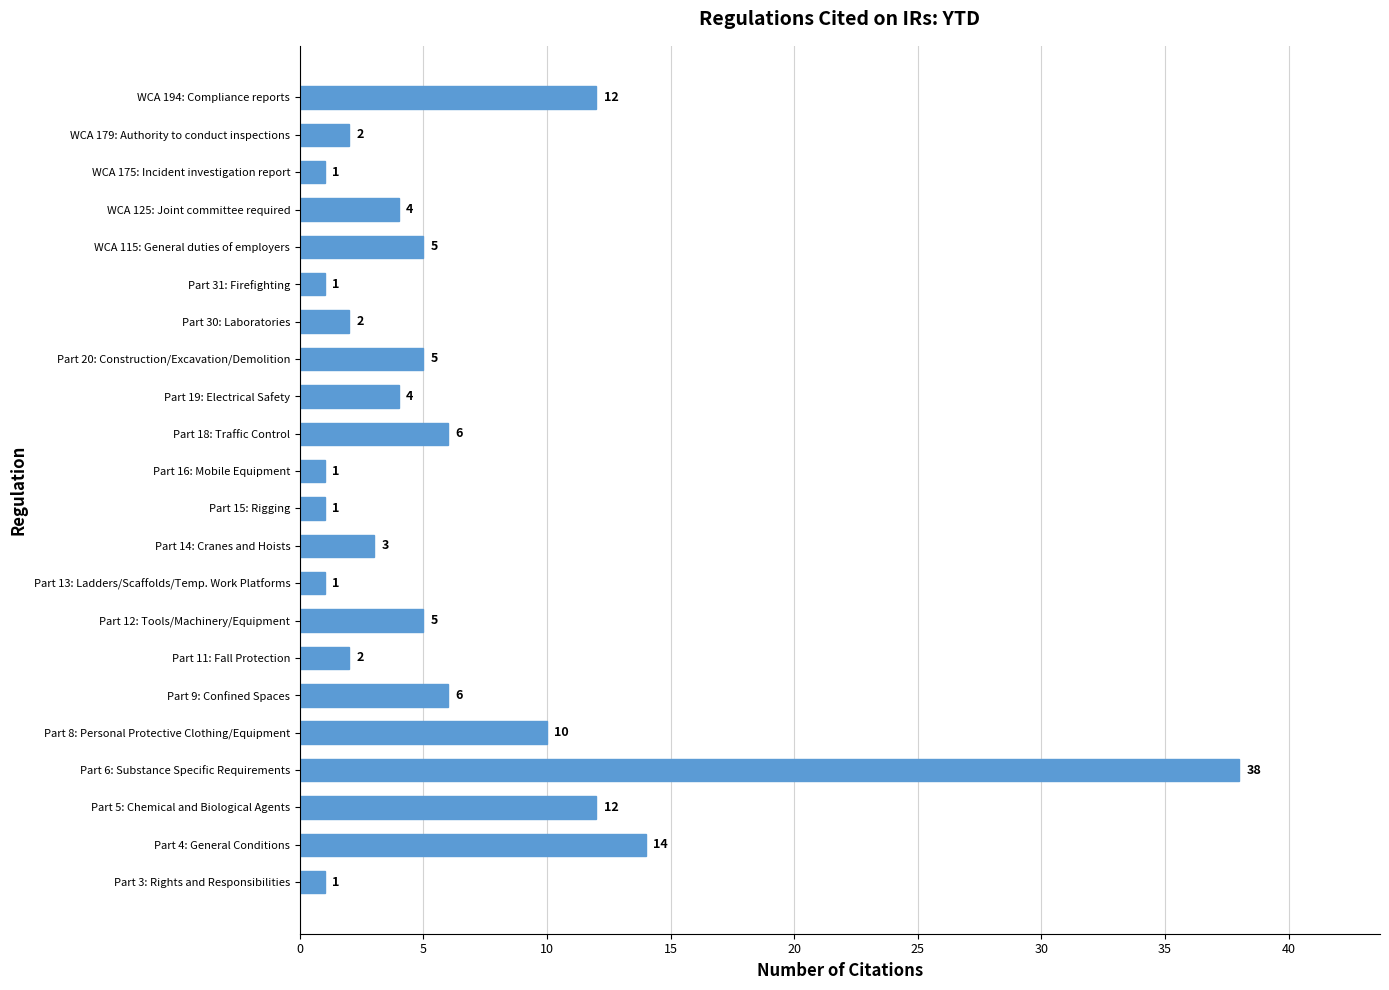

At which label is the value closest to 19?

Part 4: General Conditions